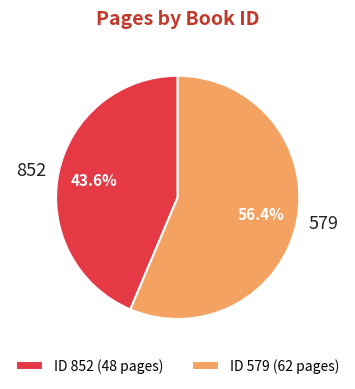

Approximately how many times larger is the value at 852 compared to 579?

0.8